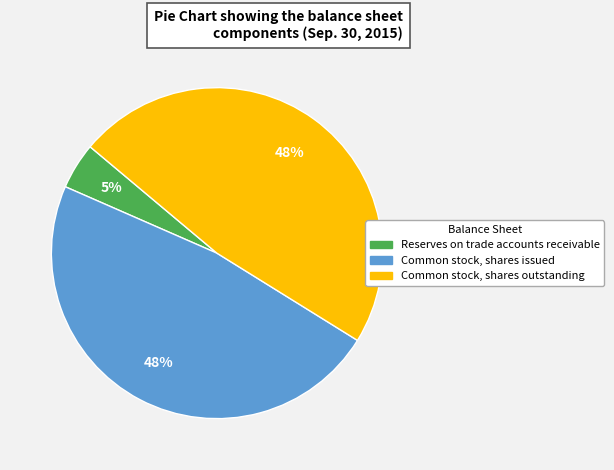

How many segments does this pie chart have?

3